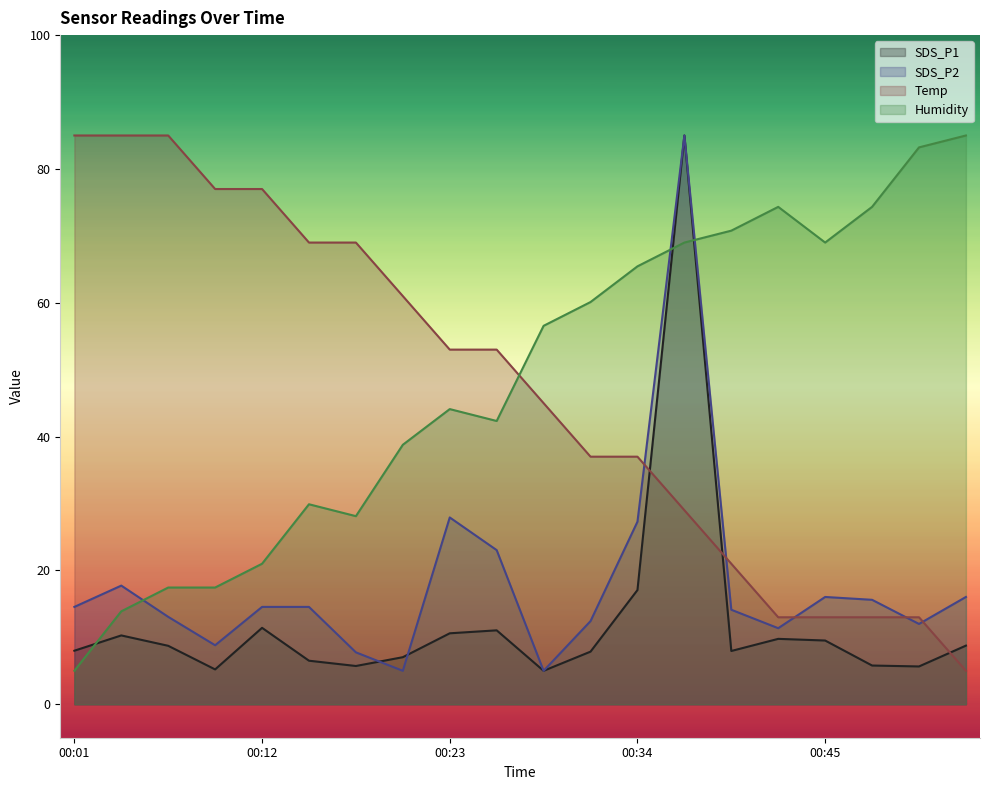

Is the value of Temp at 00:04 greater than the value of SDS_P2 at 00:07?

Yes